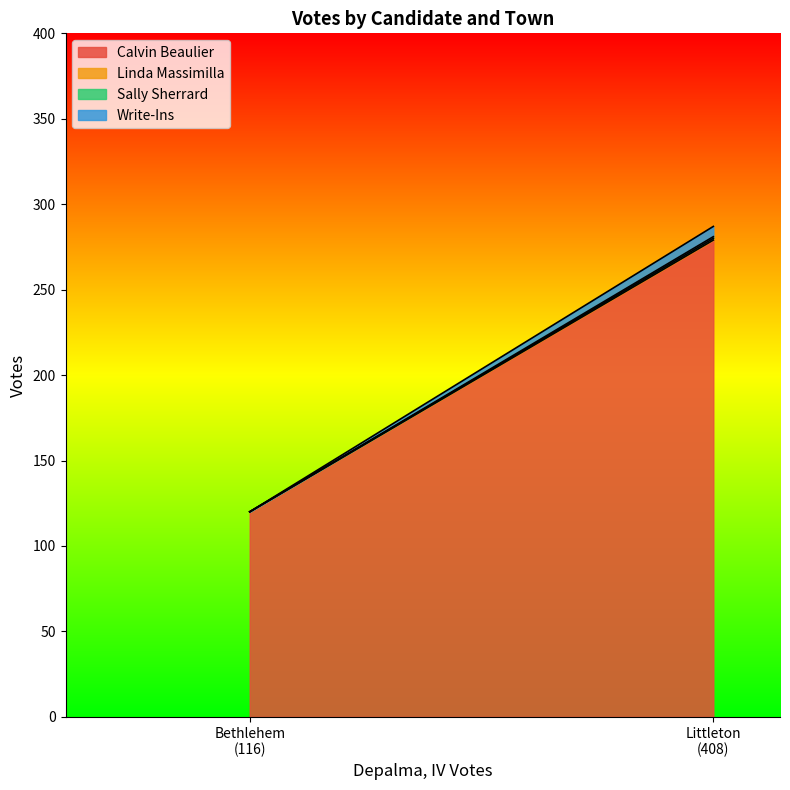

What value does the Calvin Beaulier series have at Bethlehem, to the nearest 10?

120